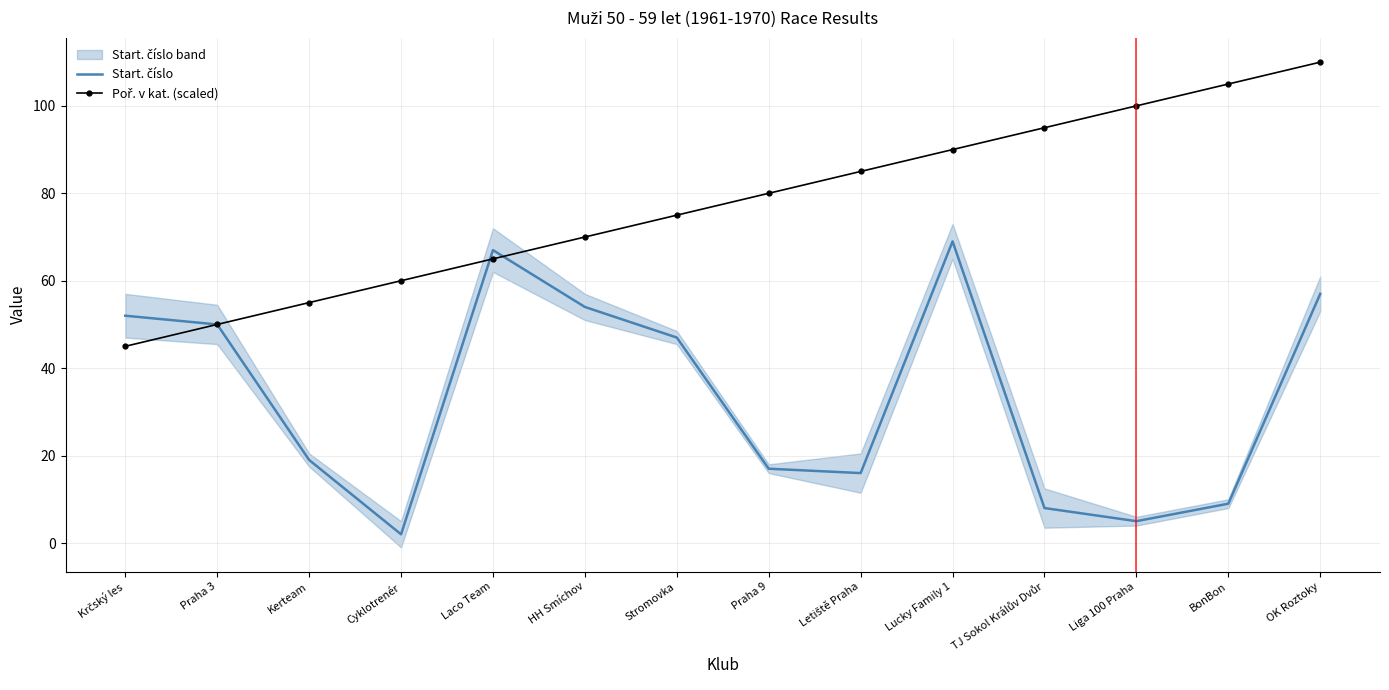

The Start. číslo series shows 26 at OK Roztoky. True or false?

False